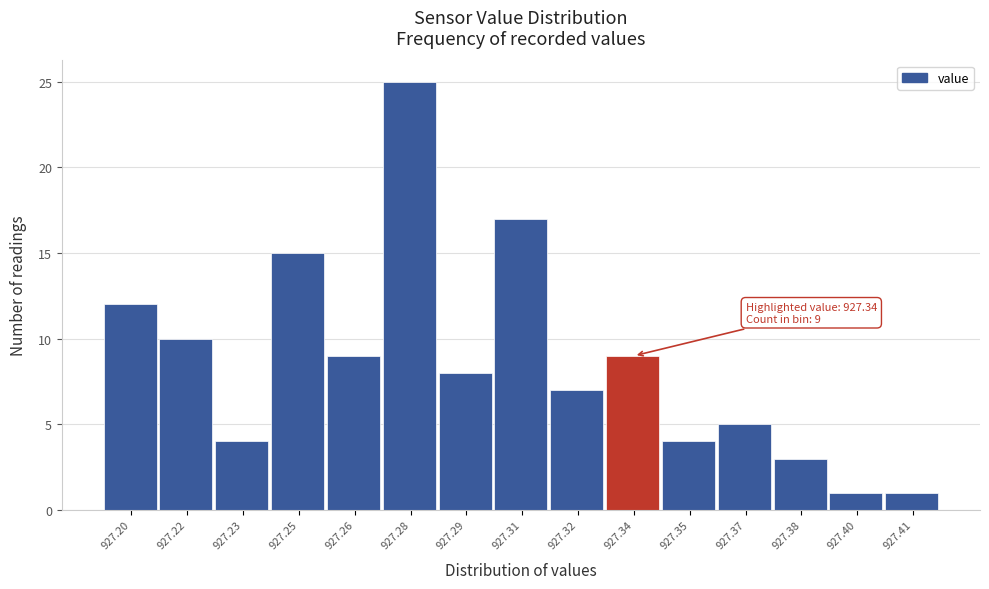

Reading left to right, extract all data points from this chart.

12	10	4	15	9	25	8	17	7	9	4	5	3	1	1